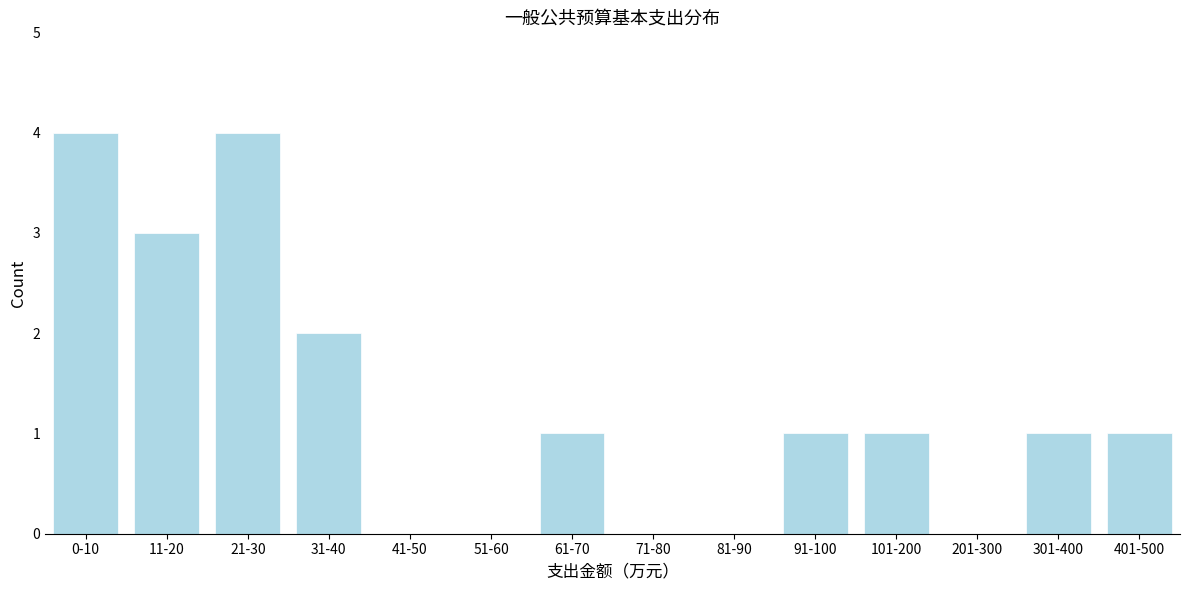

Reading left to right, extract all data points from this chart.

0-10=4	11-20=3	21-30=4	31-40=2	41-50=0	51-60=0	61-70=1	71-80=0	81-90=0	91-100=1	101-200=1	201-300=0	301-400=1	401-500=1